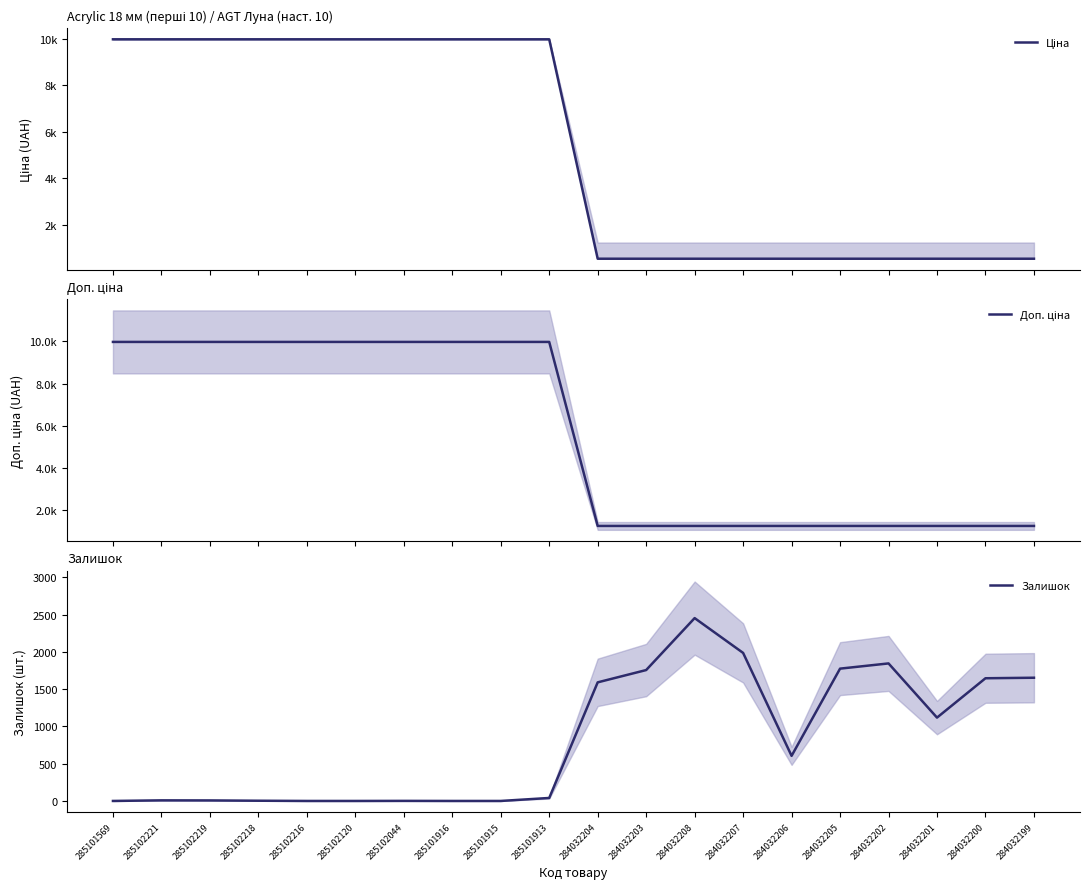

Which category has the lowest value across all series?

285101569